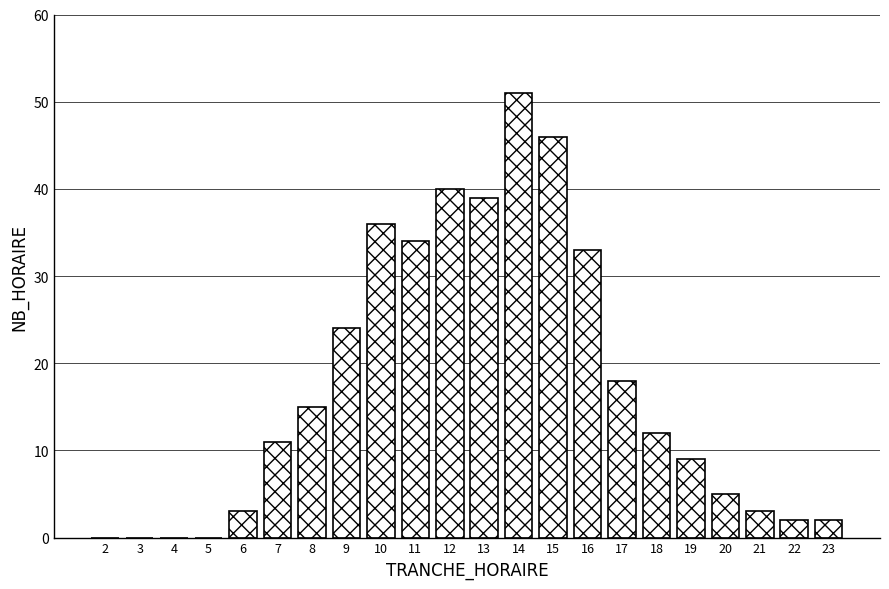

Between 14 and 20, which is larger?

14